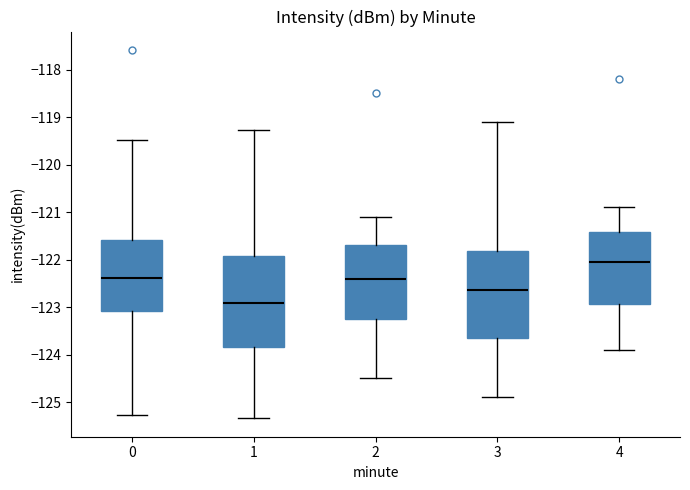

Which box has the lowest median line?

1